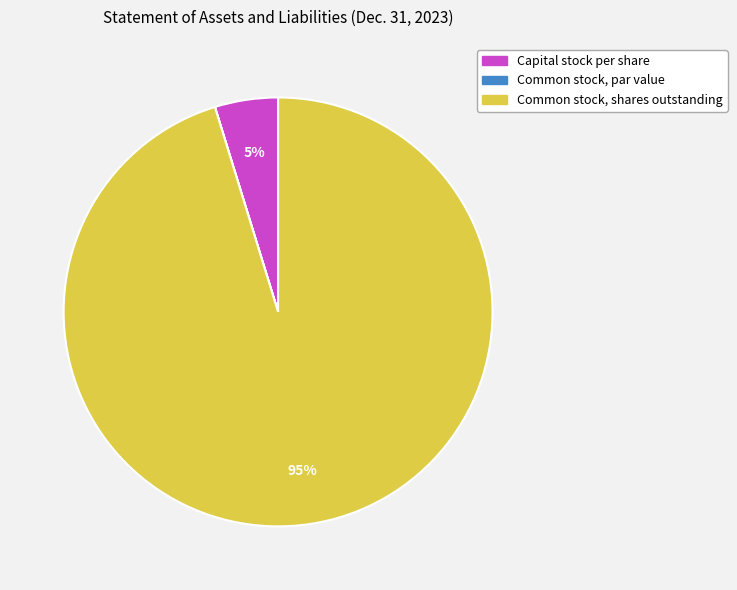

To the nearest percent, what is the difference between the Capital stock per share and Common stock, shares outstanding slice percentages?

90%